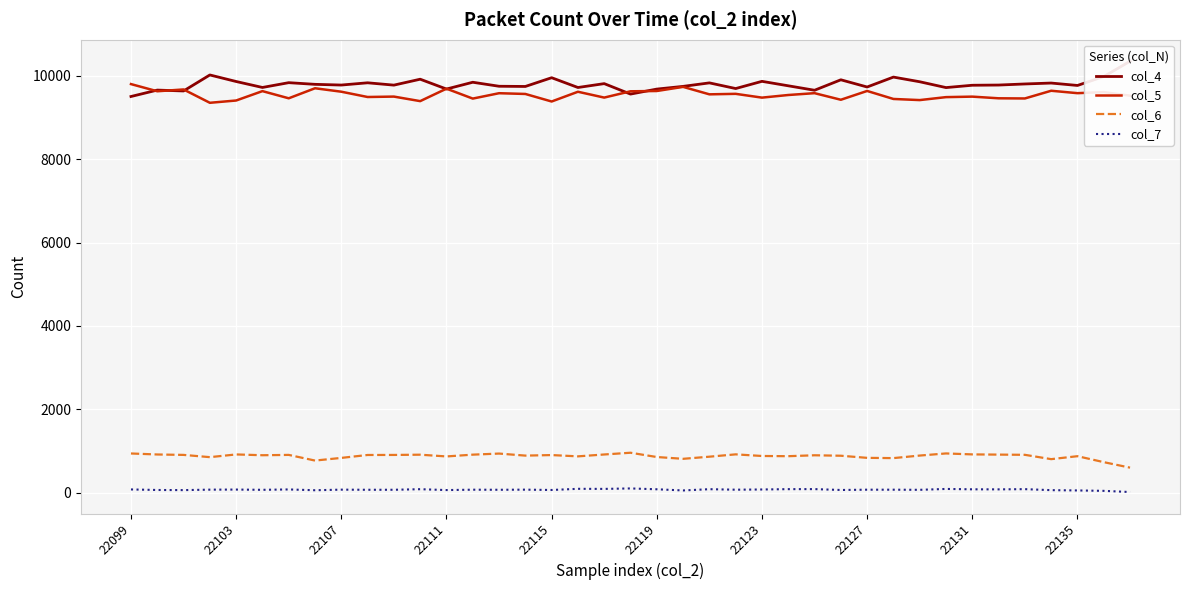

True or false: col_6 and col_5 intersect in this chart.

False